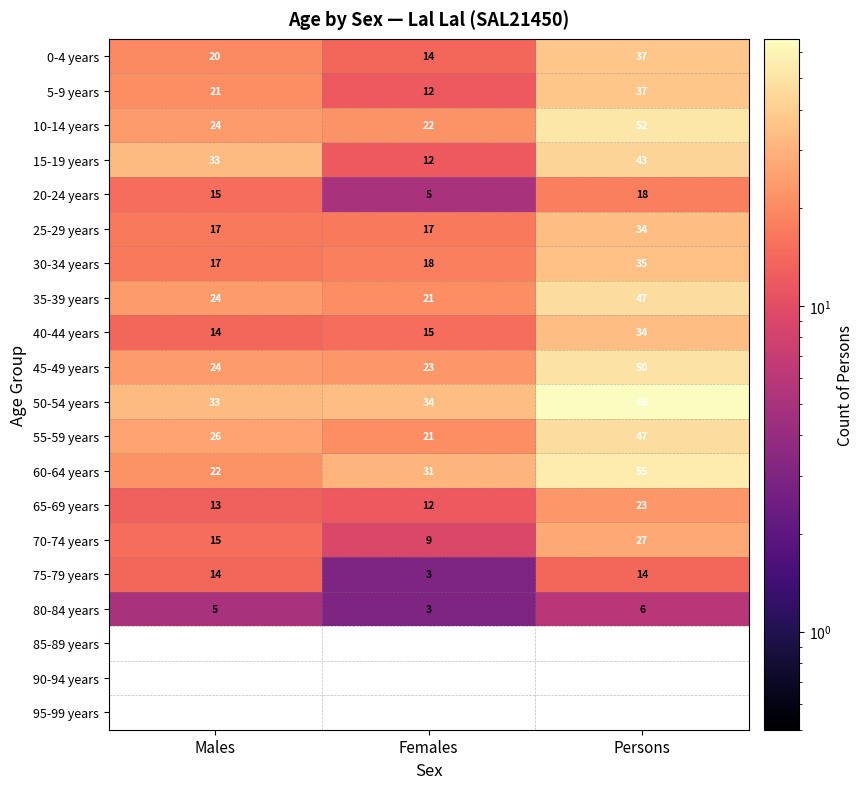

What is the difference between the 15-19 years values at Males and Persons?

10